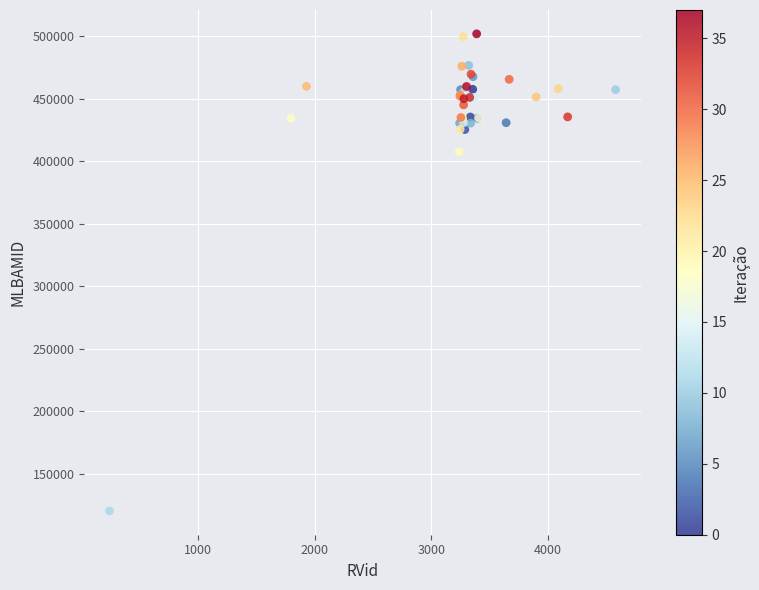

What Y value in the scatter plot is closest to 311160?

407791